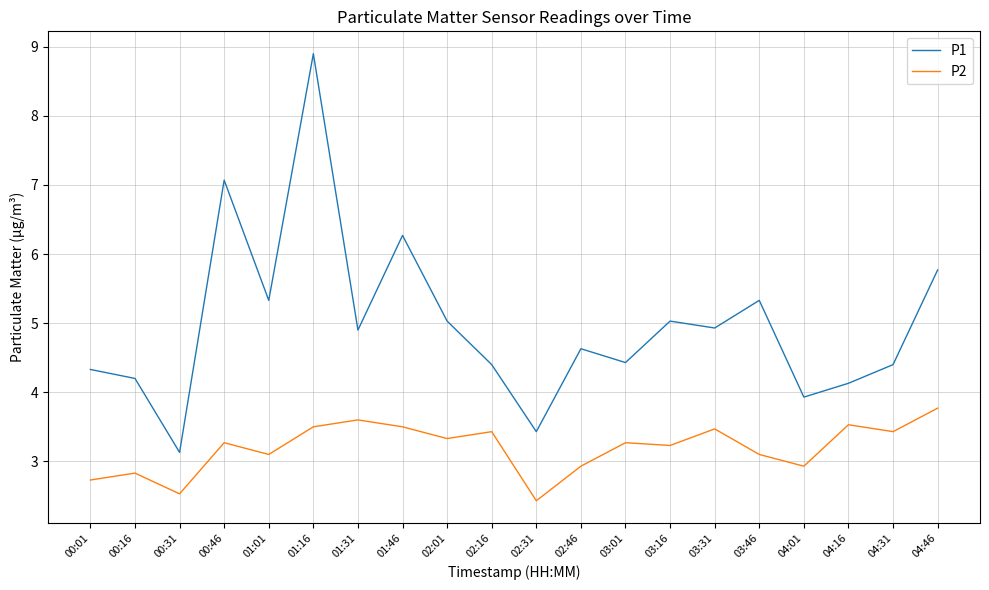

How many distinct data groups are displayed?

2